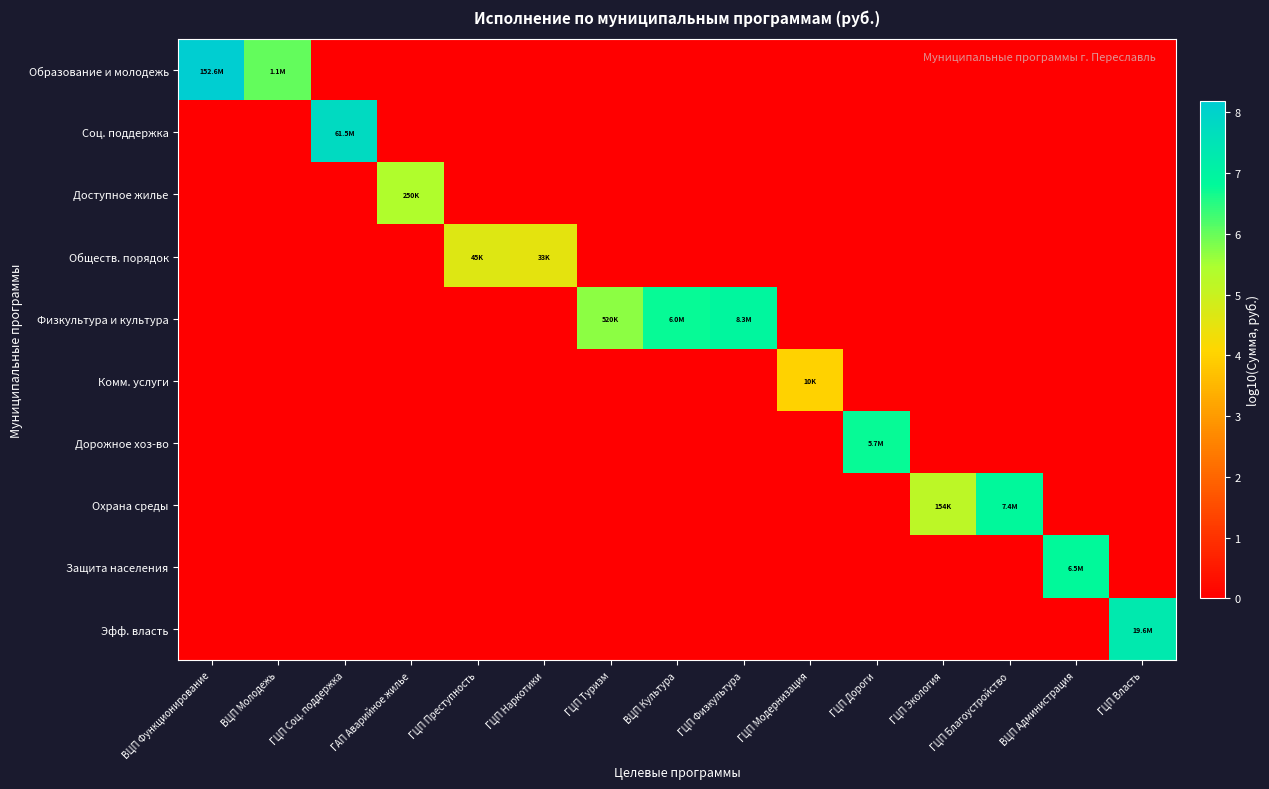

Reading left to right, transcribe all the data shown in this chart.

Образование и молодежь: ВЦП Функционирование=8.2	ВЦП Молодежь=6.0	ГЦП Соц. поддержка=0.0	ГАП Аварийное жилье=0.0	ГЦП Преступность=0.0	ГЦП Наркотики=0.0	ГЦП Туризм=0.0	ВЦП Культура=0.0	ГЦП Физкультура=0.0	ГЦП Модернизация=0.0	ГЦП Дороги=0.0	ГЦП Экология=0.0	ГЦП Благоустройство=0.0	ВЦП Администрация=0.0	ГЦП Власть=0.0
Соц. поддержка: ВЦП Функционирование=0.0	ВЦП Молодежь=0.0	ГЦП Соц. поддержка=7.8	ГАП Аварийное жилье=0.0	ГЦП Преступность=0.0	ГЦП Наркотики=0.0	ГЦП Туризм=0.0	ВЦП Культура=0.0	ГЦП Физкультура=0.0	ГЦП Модернизация=0.0	ГЦП Дороги=0.0	ГЦП Экология=0.0	ГЦП Благоустройство=0.0	ВЦП Администрация=0.0	ГЦП Власть=0.0
Доступное жилье: ВЦП Функционирование=0.0	ВЦП Молодежь=0.0	ГЦП Соц. поддержка=0.0	ГАП Аварийное жилье=5.4	ГЦП Преступность=0.0	ГЦП Наркотики=0.0	ГЦП Туризм=0.0	ВЦП Культура=0.0	ГЦП Физкультура=0.0	ГЦП Модернизация=0.0	ГЦП Дороги=0.0	ГЦП Экология=0.0	ГЦП Благоустройство=0.0	ВЦП Администрация=0.0	ГЦП Власть=0.0
Обществ. порядок: ВЦП Функционирование=0.0	ВЦП Молодежь=0.0	ГЦП Соц. поддержка=0.0	ГАП Аварийное жилье=0.0	ГЦП Преступность=4.7	ГЦП Наркотики=4.5	ГЦП Туризм=0.0	ВЦП Культура=0.0	ГЦП Физкультура=0.0	ГЦП Модернизация=0.0	ГЦП Дороги=0.0	ГЦП Экология=0.0	ГЦП Благоустройство=0.0	ВЦП Администрация=0.0	ГЦП Власть=0.0
Физкультура и культура: ВЦП Функционирование=0.0	ВЦП Молодежь=0.0	ГЦП Соц. поддержка=0.0	ГАП Аварийное жилье=0.0	ГЦП Преступность=0.0	ГЦП Наркотики=0.0	ГЦП Туризм=5.7	ВЦП Культура=6.8	ГЦП Физкультура=6.9	ГЦП Модернизация=0.0	ГЦП Дороги=0.0	ГЦП Экология=0.0	ГЦП Благоустройство=0.0	ВЦП Администрация=0.0	ГЦП Власть=0.0
Комм. услуги: ВЦП Функционирование=0.0	ВЦП Молодежь=0.0	ГЦП Соц. поддержка=0.0	ГАП Аварийное жилье=0.0	ГЦП Преступность=0.0	ГЦП Наркотики=0.0	ГЦП Туризм=0.0	ВЦП Культура=0.0	ГЦП Физкультура=0.0	ГЦП Модернизация=4.0	ГЦП Дороги=0.0	ГЦП Экология=0.0	ГЦП Благоустройство=0.0	ВЦП Администрация=0.0	ГЦП Власть=0.0
Дорожное хоз-во: ВЦП Функционирование=0.0	ВЦП Молодежь=0.0	ГЦП Соц. поддержка=0.0	ГАП Аварийное жилье=0.0	ГЦП Преступность=0.0	ГЦП Наркотики=0.0	ГЦП Туризм=0.0	ВЦП Культура=0.0	ГЦП Физкультура=0.0	ГЦП Модернизация=0.0	ГЦП Дороги=6.8	ГЦП Экология=0.0	ГЦП Благоустройство=0.0	ВЦП Администрация=0.0	ГЦП Власть=0.0
Охрана среды: ВЦП Функционирование=0.0	ВЦП Молодежь=0.0	ГЦП Соц. поддержка=0.0	ГАП Аварийное жилье=0.0	ГЦП Преступность=0.0	ГЦП Наркотики=0.0	ГЦП Туризм=0.0	ВЦП Культура=0.0	ГЦП Физкультура=0.0	ГЦП Модернизация=0.0	ГЦП Дороги=0.0	ГЦП Экология=5.2	ГЦП Благоустройство=6.9	ВЦП Администрация=0.0	ГЦП Власть=0.0
Защита населения: ВЦП Функционирование=0.0	ВЦП Молодежь=0.0	ГЦП Соц. поддержка=0.0	ГАП Аварийное жилье=0.0	ГЦП Преступность=0.0	ГЦП Наркотики=0.0	ГЦП Туризм=0.0	ВЦП Культура=0.0	ГЦП Физкультура=0.0	ГЦП Модернизация=0.0	ГЦП Дороги=0.0	ГЦП Экология=0.0	ГЦП Благоустройство=0.0	ВЦП Администрация=6.8	ГЦП Власть=0.0
Эфф. власть: ВЦП Функционирование=0.0	ВЦП Молодежь=0.0	ГЦП Соц. поддержка=0.0	ГАП Аварийное жилье=0.0	ГЦП Преступность=0.0	ГЦП Наркотики=0.0	ГЦП Туризм=0.0	ВЦП Культура=0.0	ГЦП Физкультура=0.0	ГЦП Модернизация=0.0	ГЦП Дороги=0.0	ГЦП Экология=0.0	ГЦП Благоустройство=0.0	ВЦП Администрация=0.0	ГЦП Власть=7.3